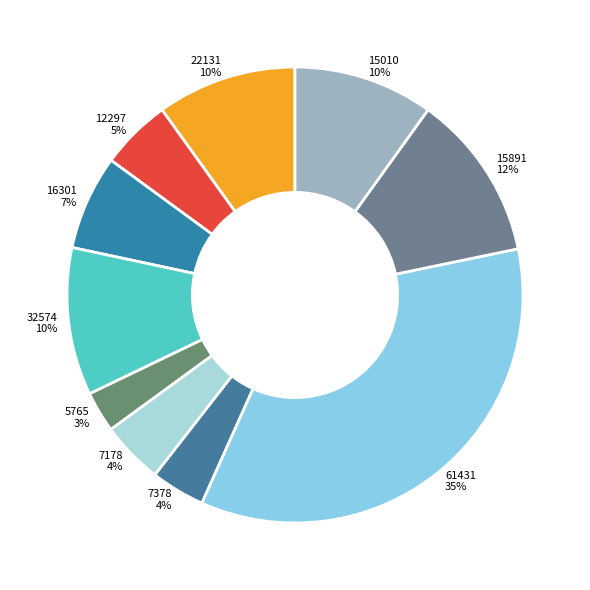

What percentage is the 5765 slice, to the nearest percent?

3%